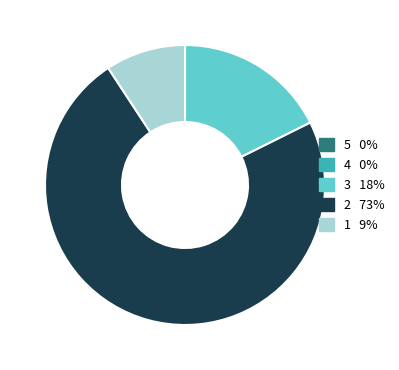

To the nearest percent, what is the average slice percentage?

33%